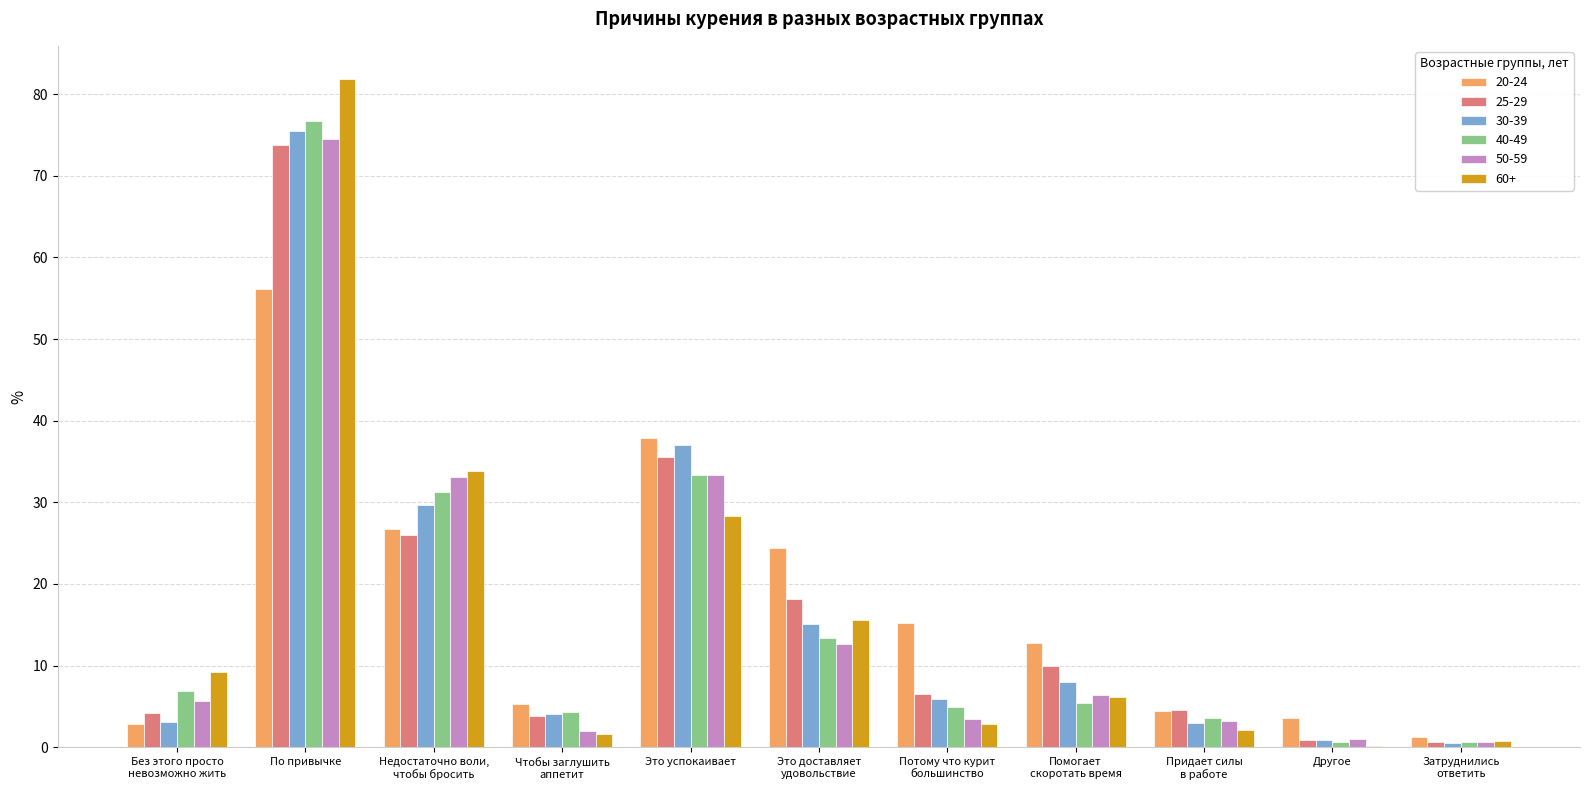

How many distinct data groups are displayed?

6